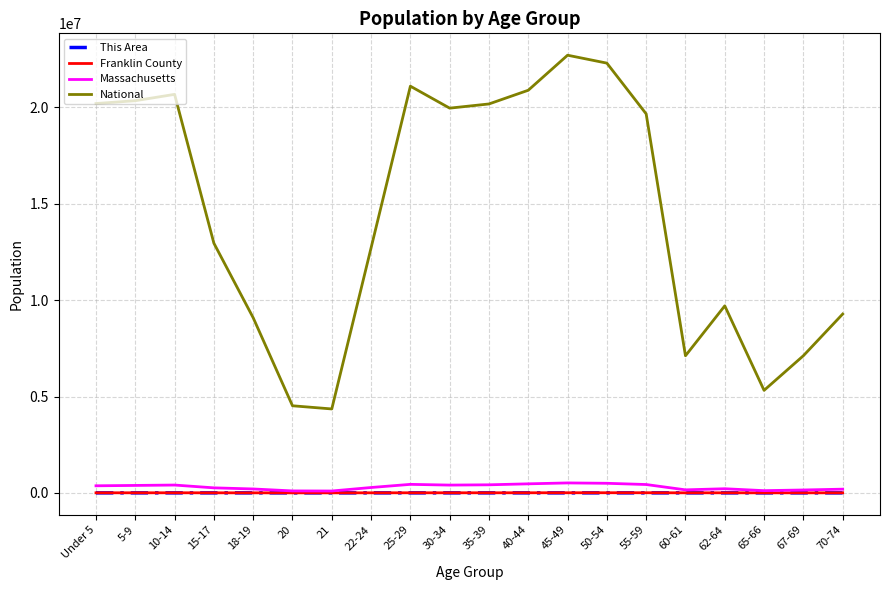

What is the highest value of the Massachusetts series?

515434